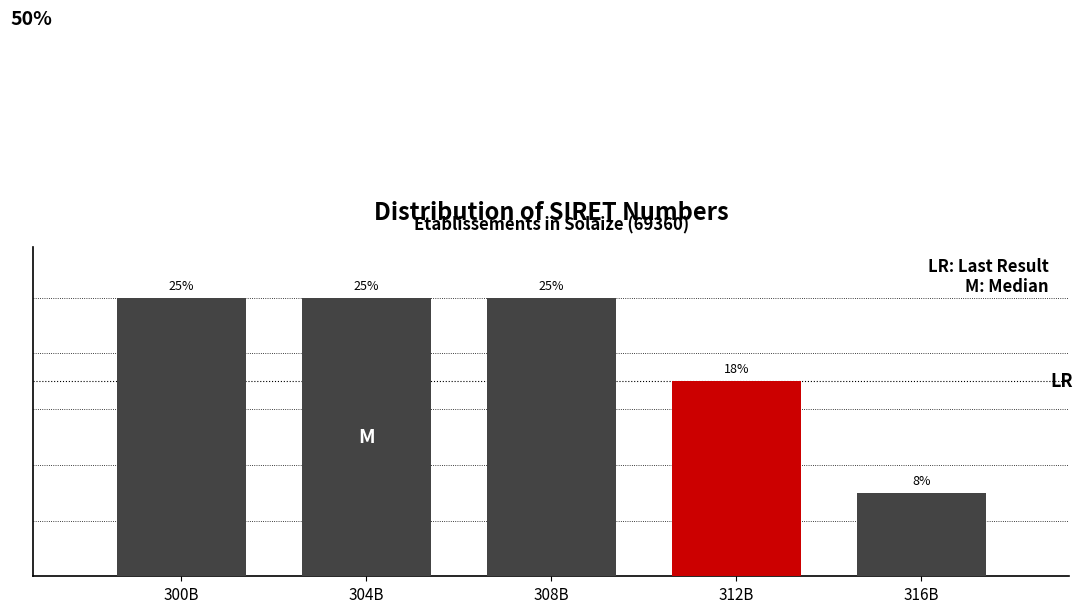

What is the label of the 2nd bar from the right?

312B